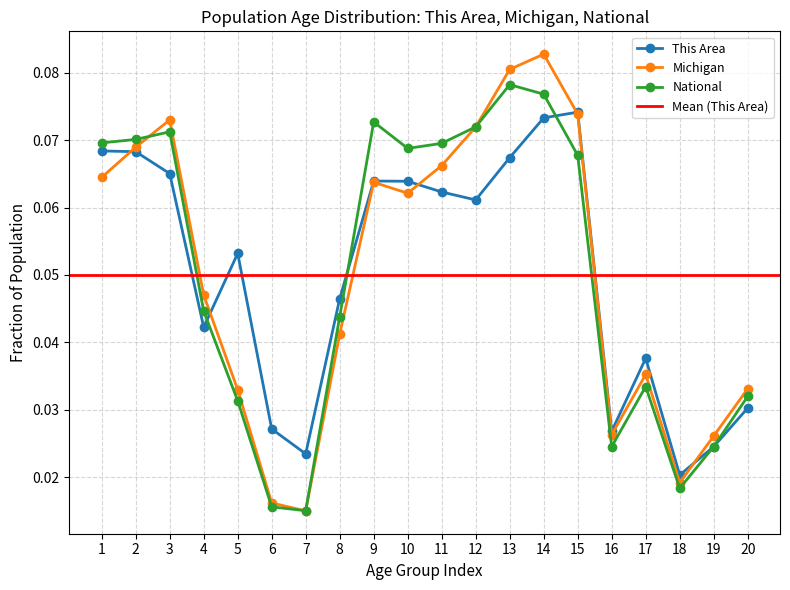

Count the National values in the range 0 to 1.

20